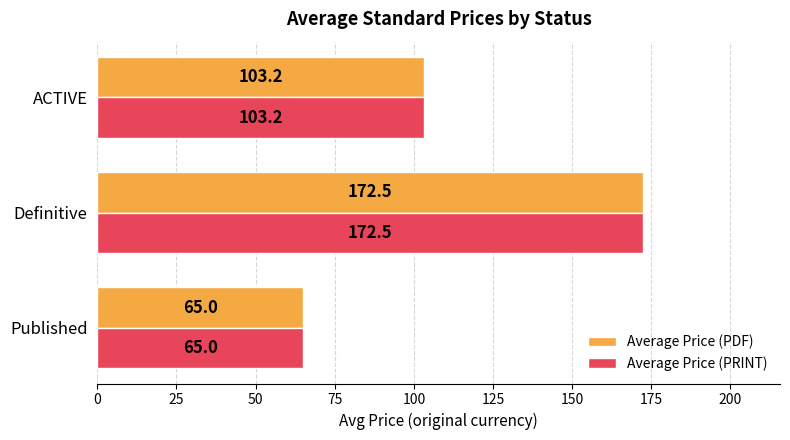

The value of Average Price (PRINT) at ACTIVE is 42.0. True or false?

False